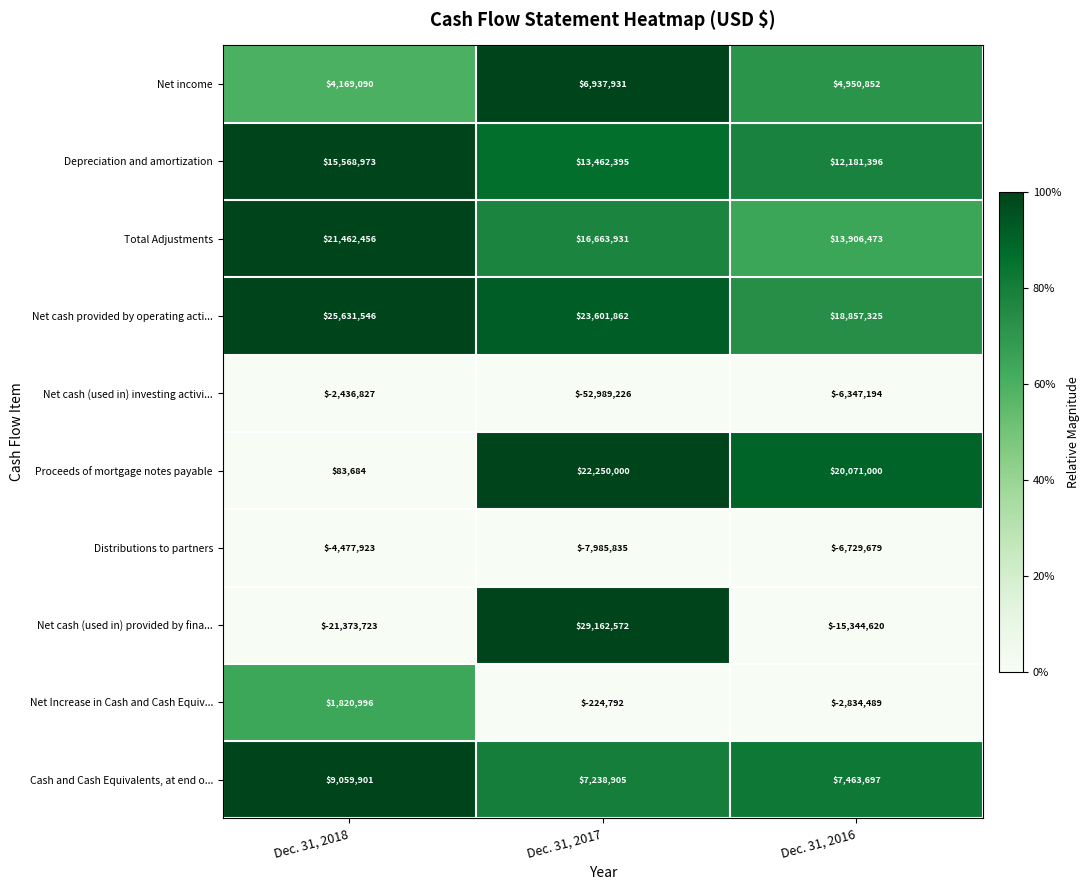

At which label does Proceeds of mortgage notes payable reach its peak?

Dec. 31, 2017